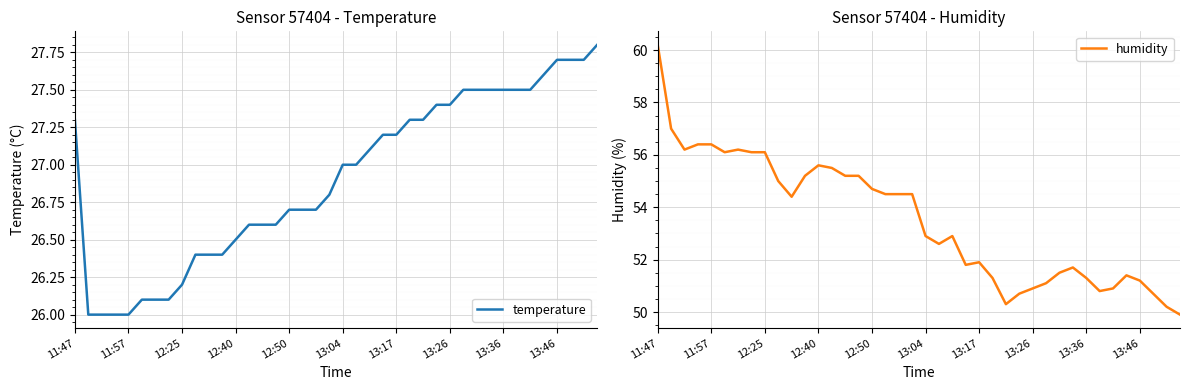

What is the lowest value of the temperature series?

26.0